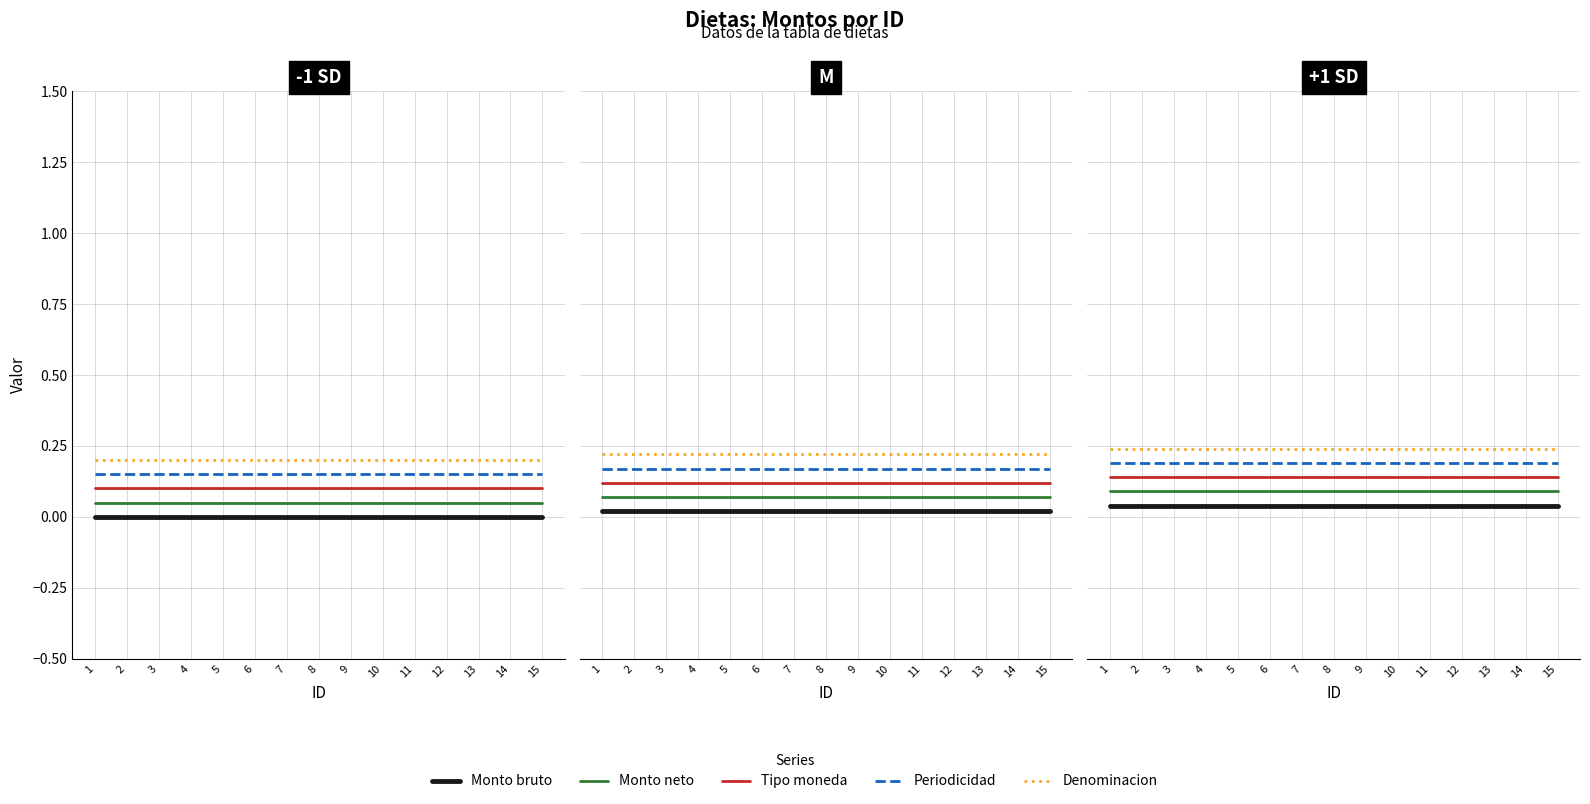

True or false: Monto bruto has a value of 0.1 at 8.

False